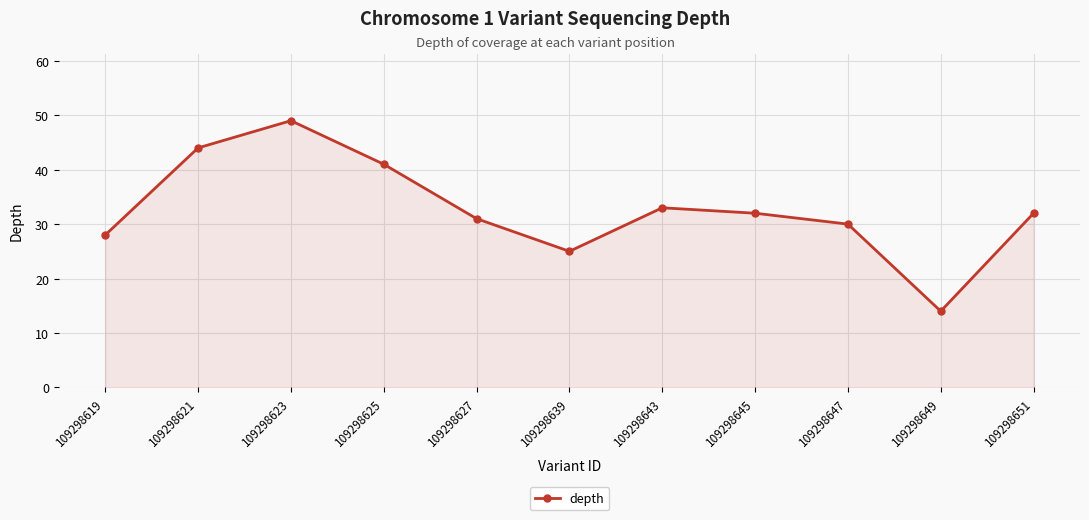

What is the sum of all values?

359